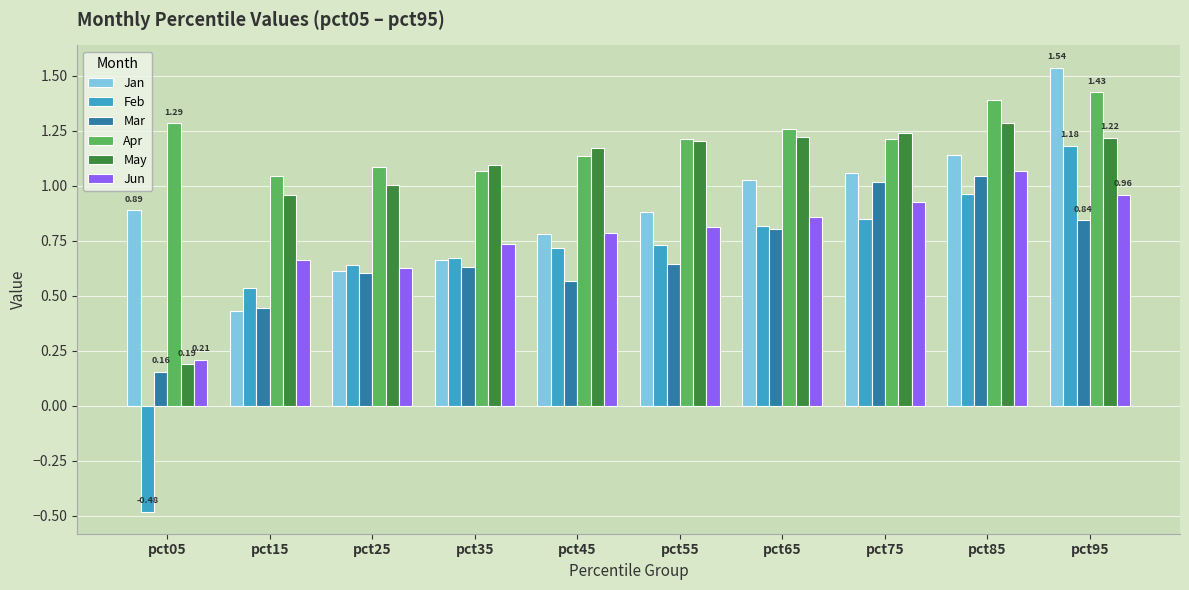

True or false: Feb has a value of -0.5 at pct05.

True